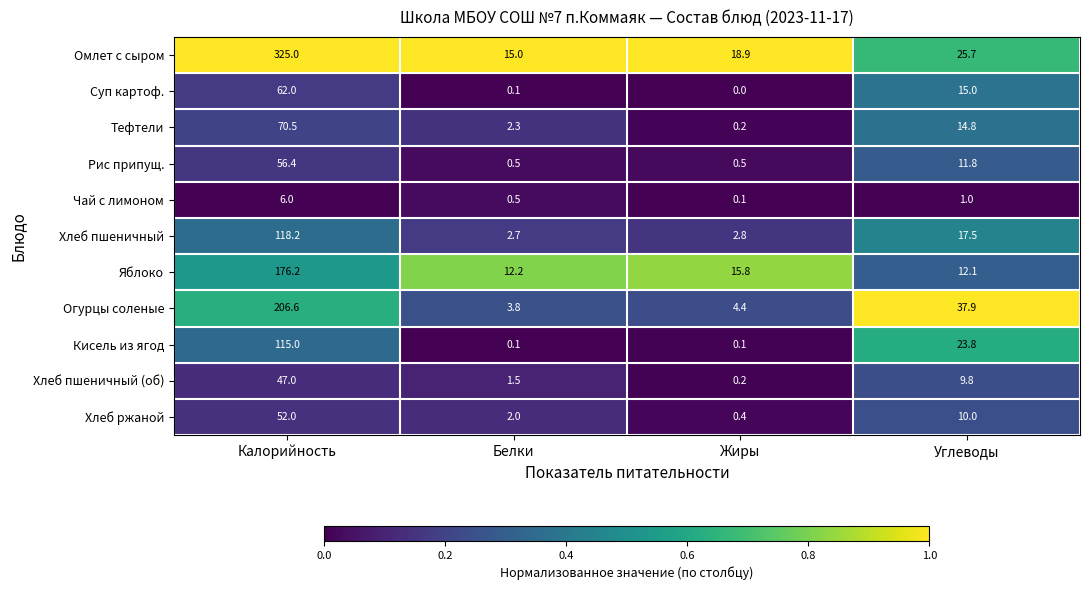

True or false: Огурцы соленые has a value of 6.8 at Белки.

False